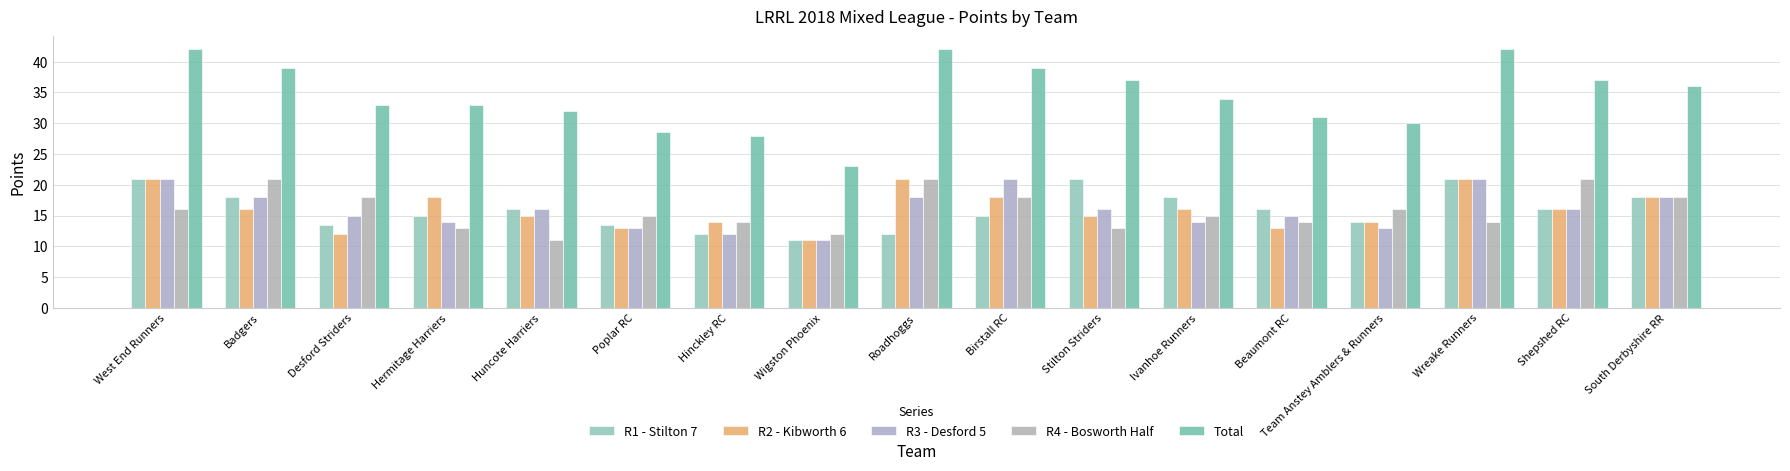

How many bars are there in total?

85